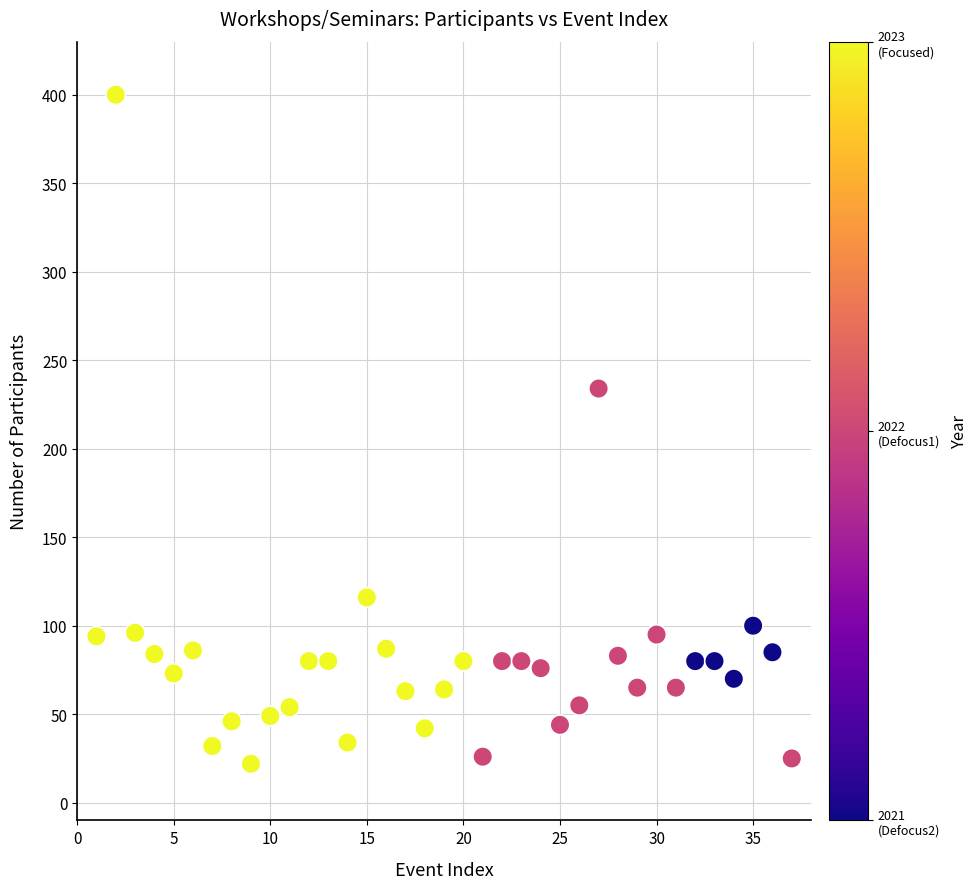

What Y value in the scatter plot is closest to 211?

234